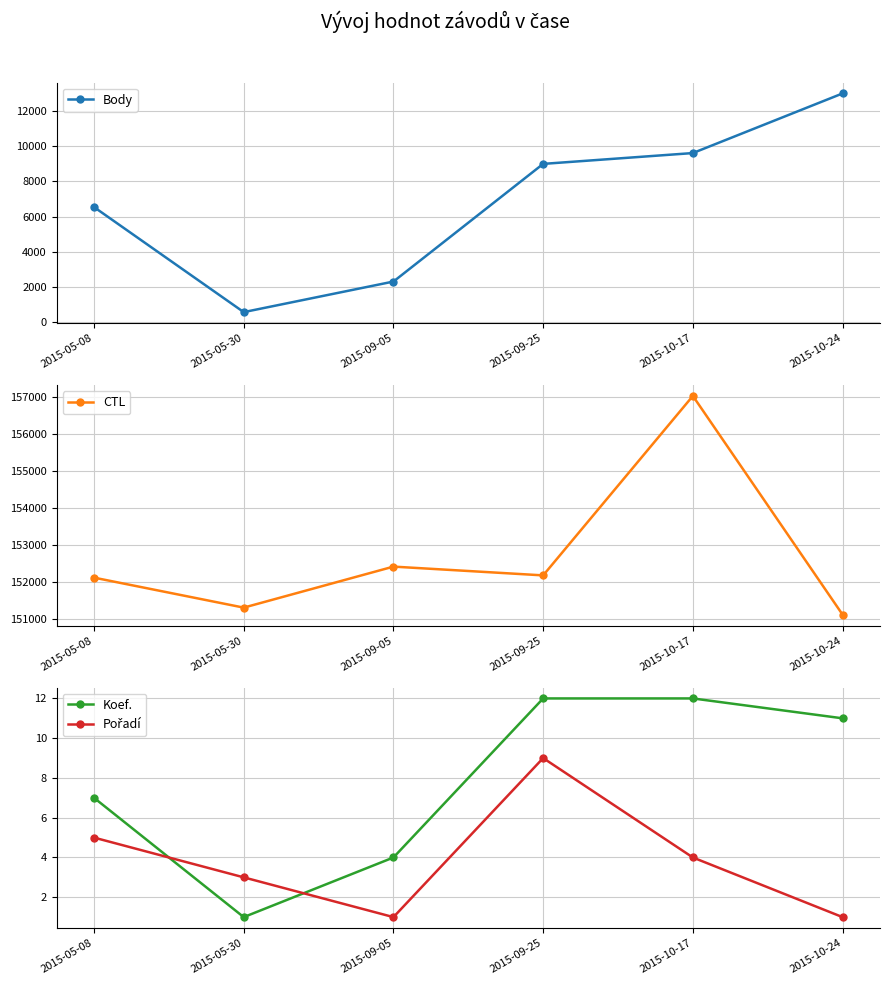

Is the value of Pořadí at 2015-09-25 greater than the value of Koef. at 2015-10-17?

No